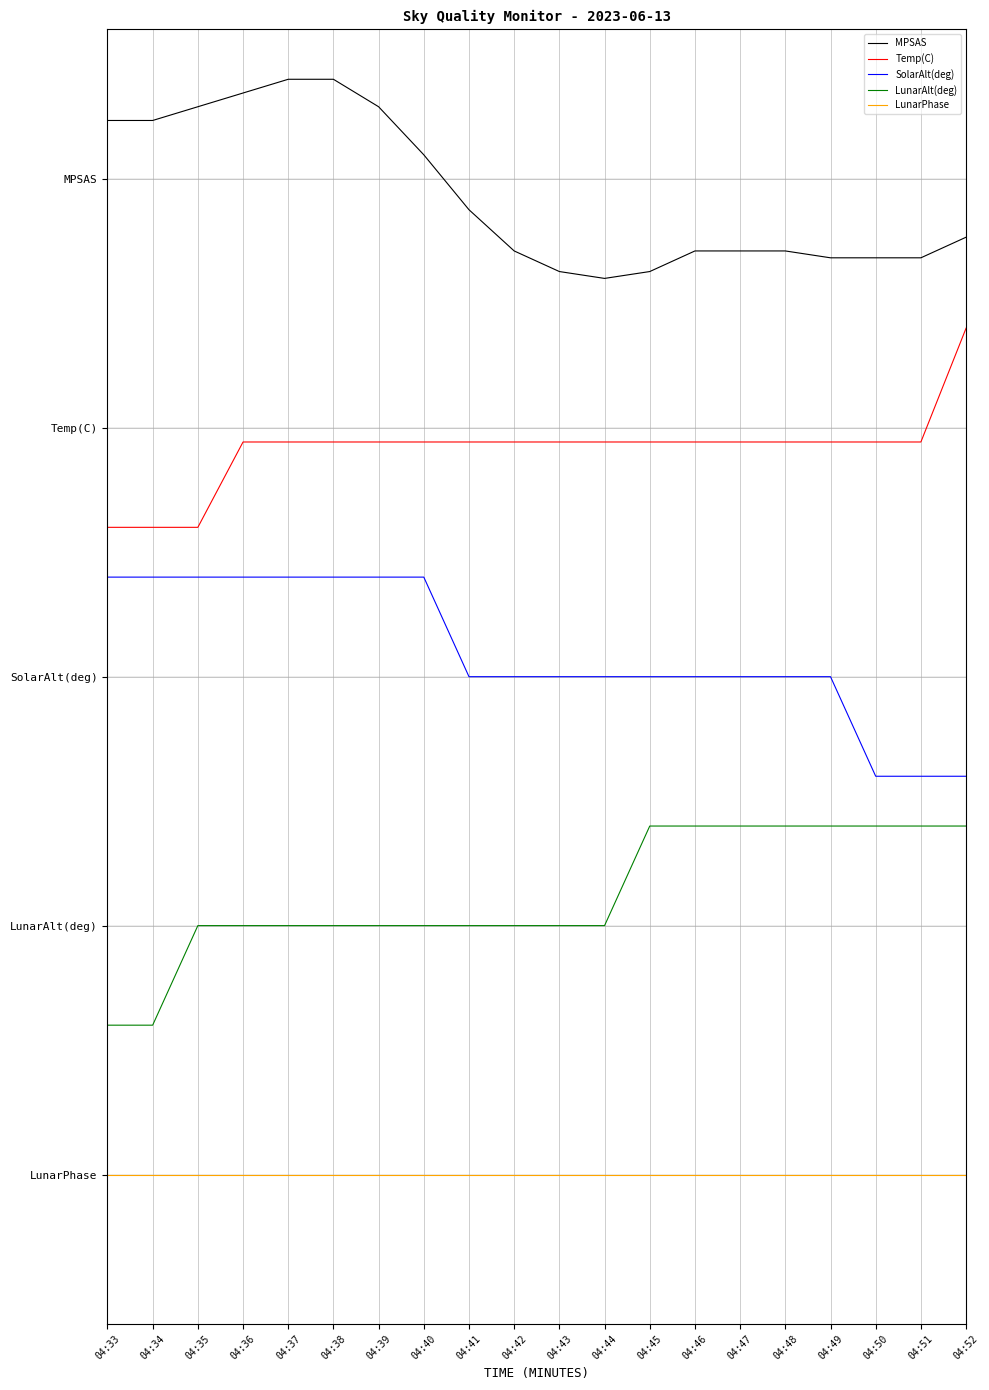

Which series has the largest total across all categories?

MPSAS